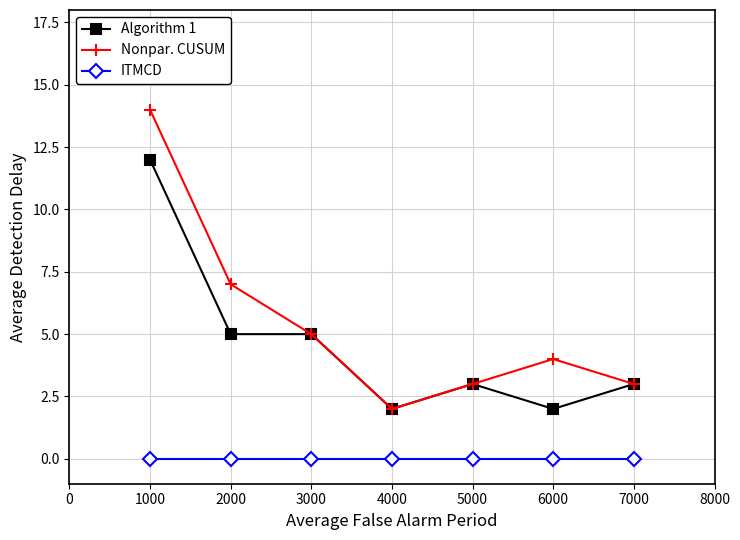

What is the spread (max minus min) of values at 7000?

3